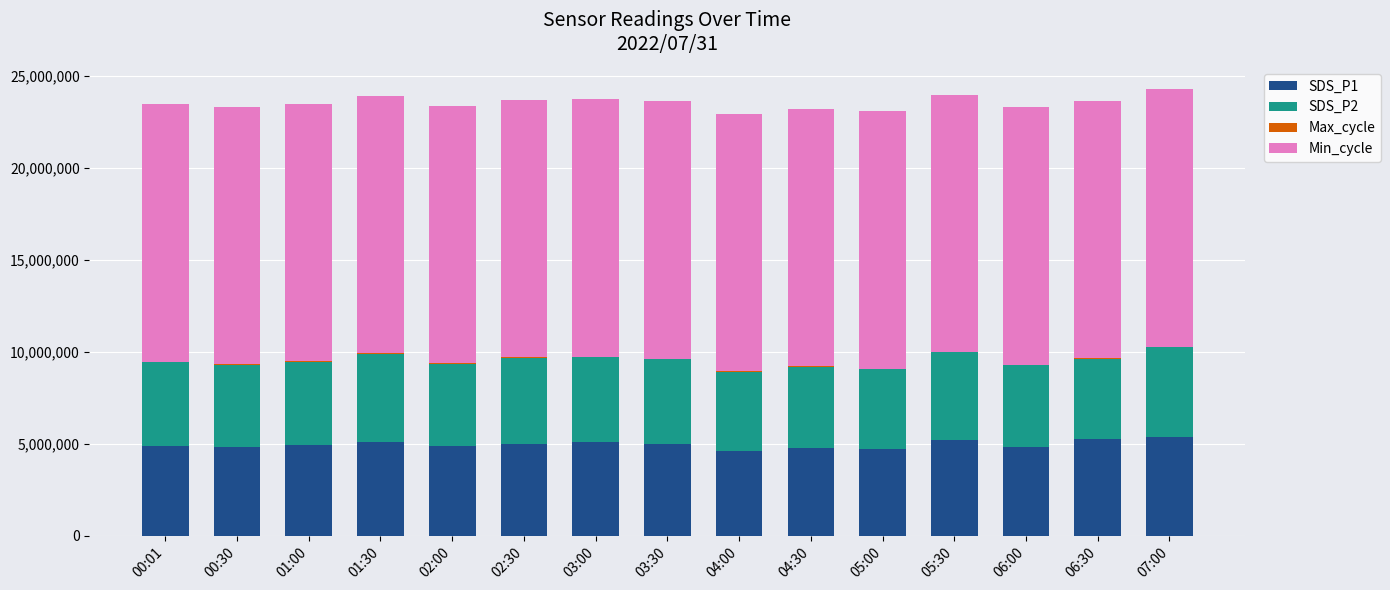

How many series are shown in this chart?

4